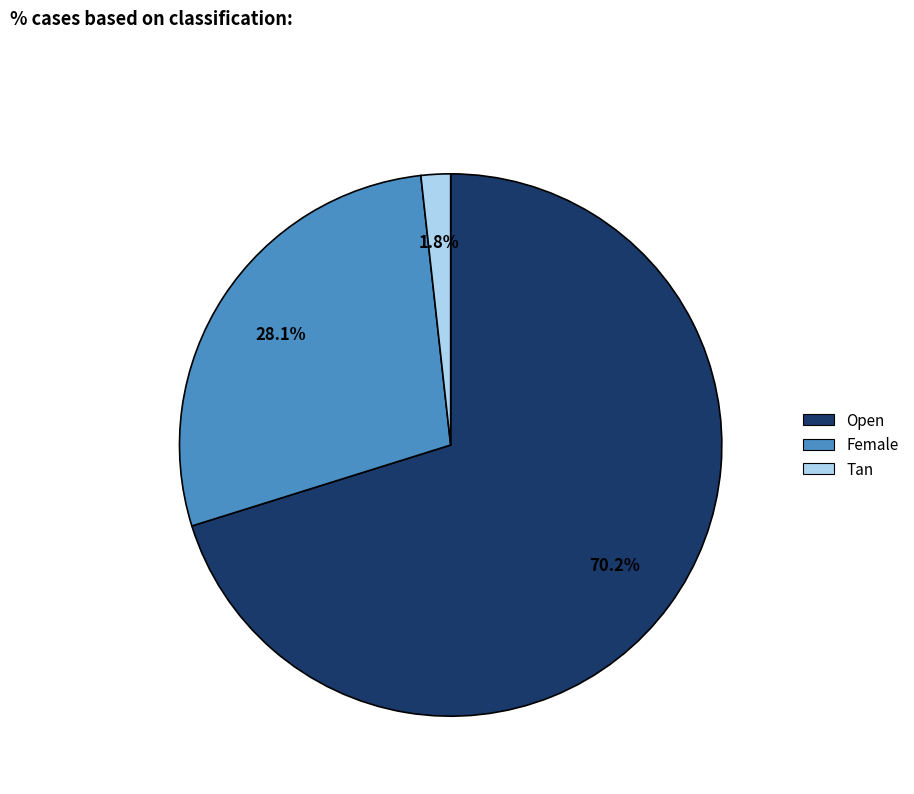

To the nearest percent, what percentage of the pie is Open?

70%